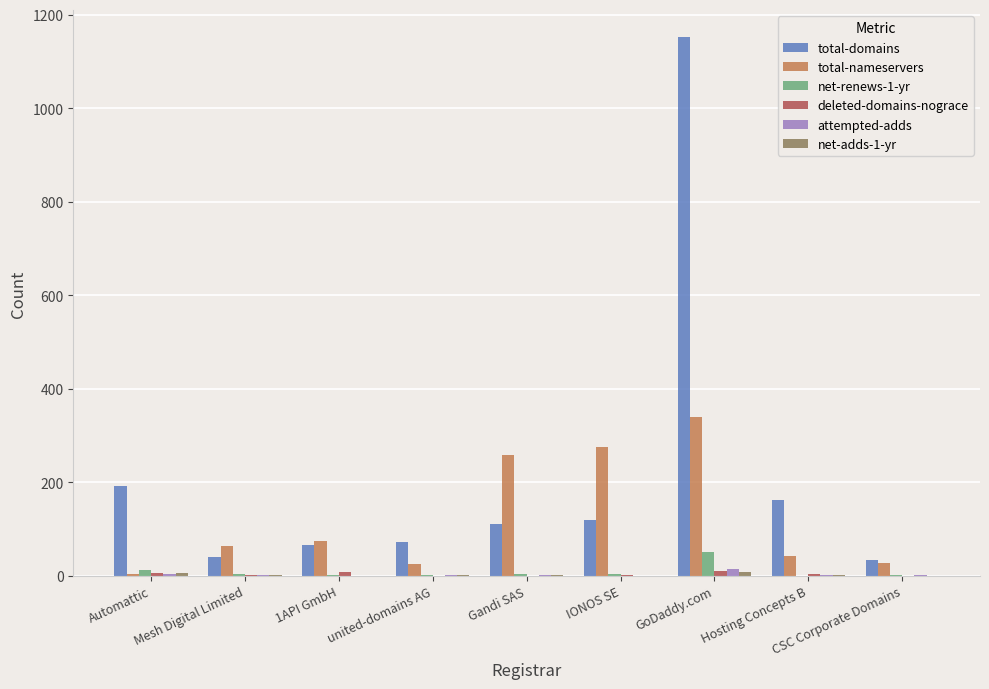

Is the value of attempted-adds at GoDaddy.com greater than the value of total-nameservers at Gandi SAS?

No